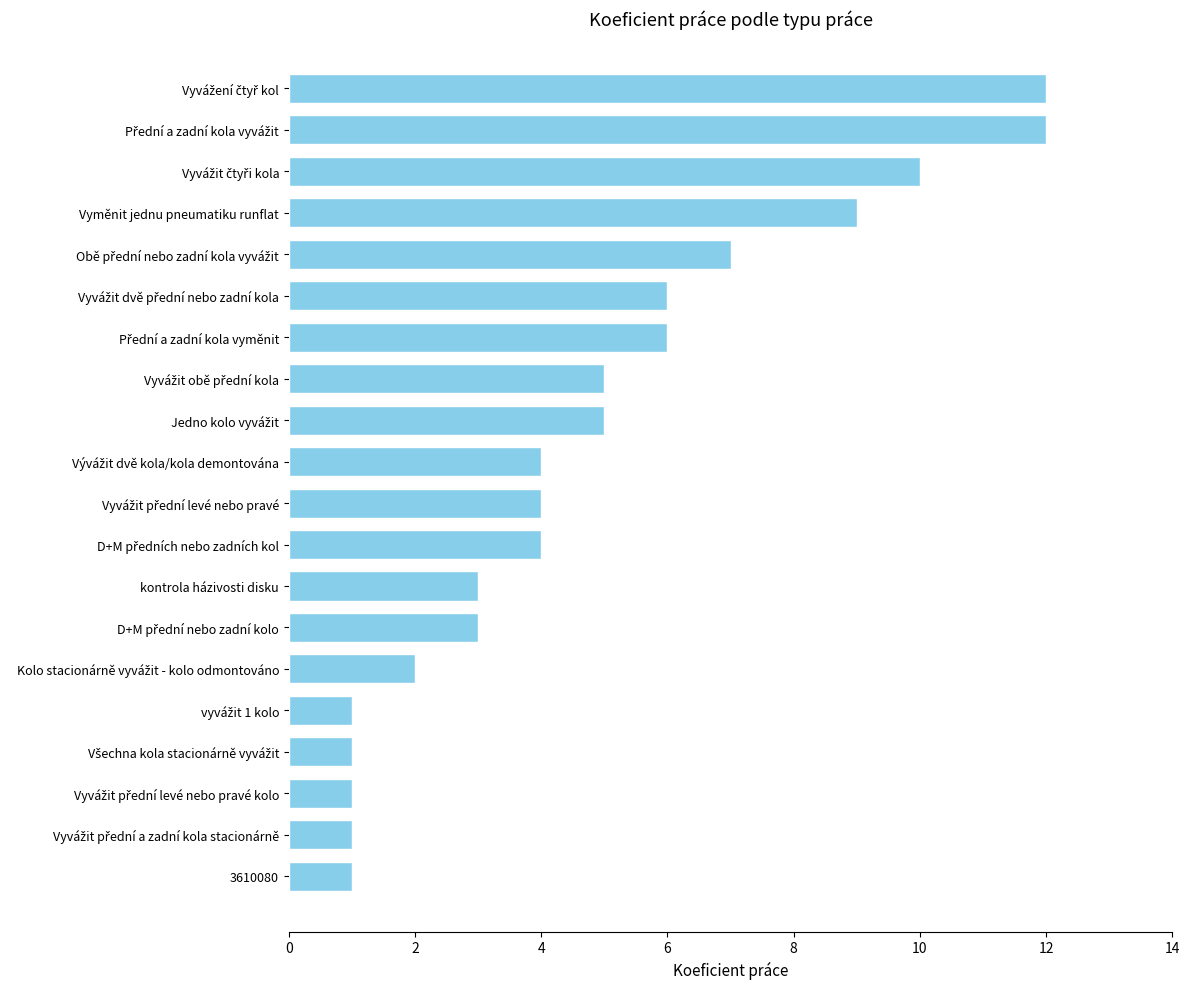

Reading top to bottom, what are all the values shown in this chart?

12	12	10	9	7	6	6	5	5	4	4	4	3	3	2	1	1	1	1	1